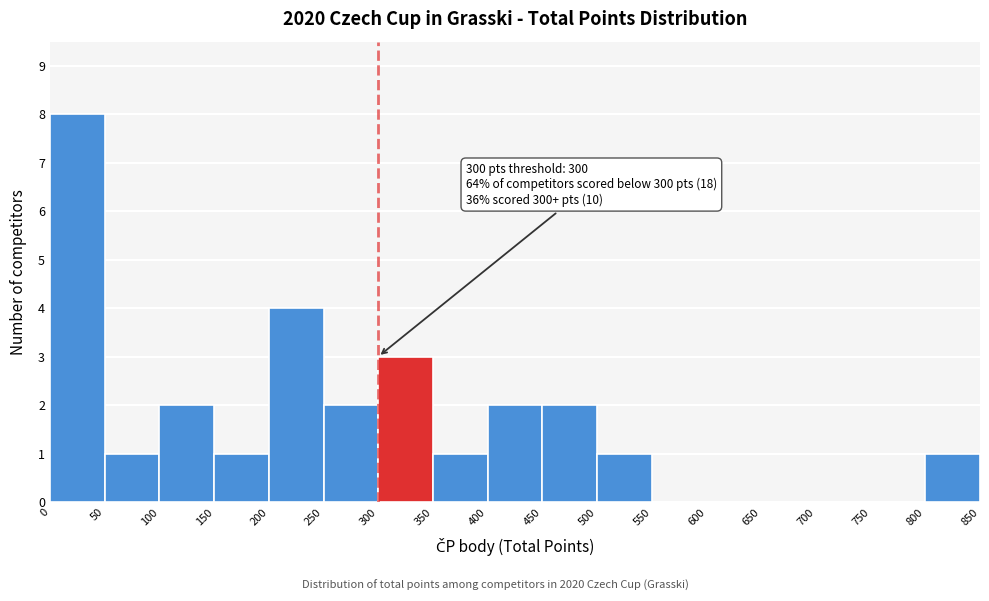

Over which range of the x-axis is the bar tallest?

0 to 50